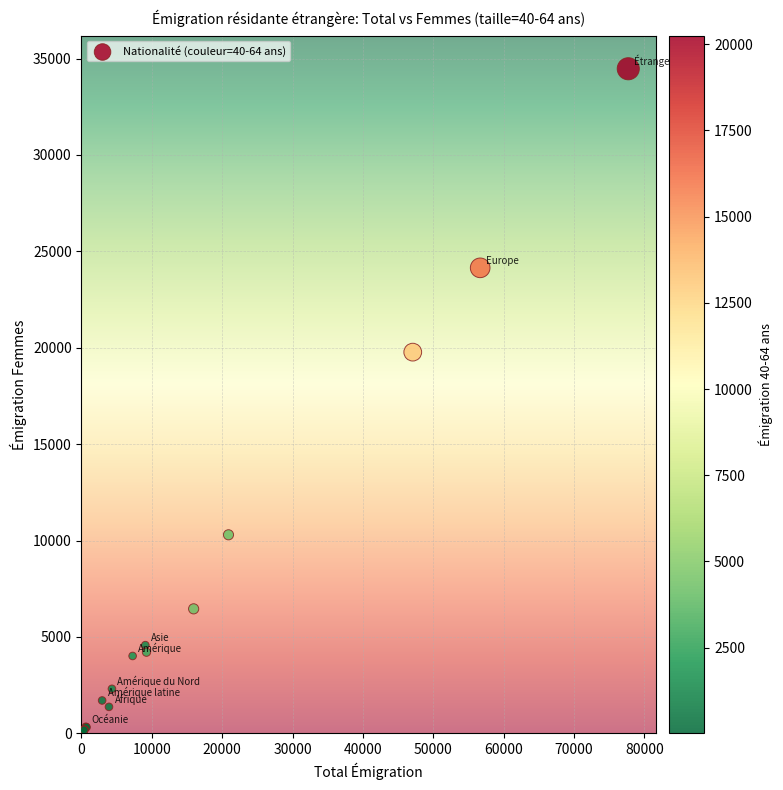

What Y value in the scatter plot is closest to 17250?

19772